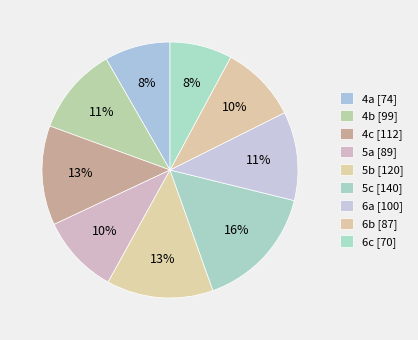

Count the number of slices in the pie.

9